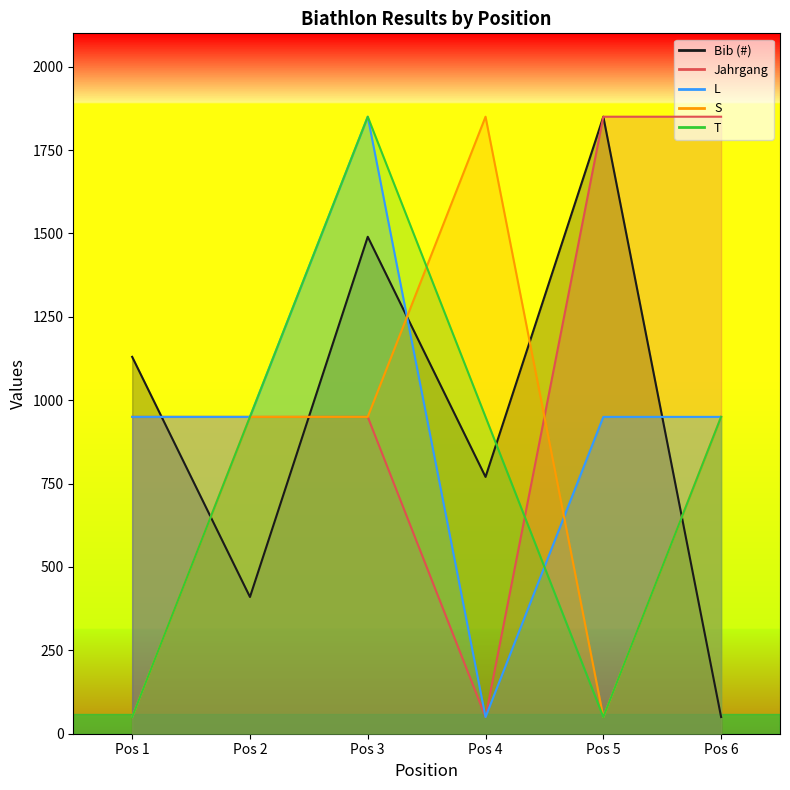

How many values in the S series are below 950?

2